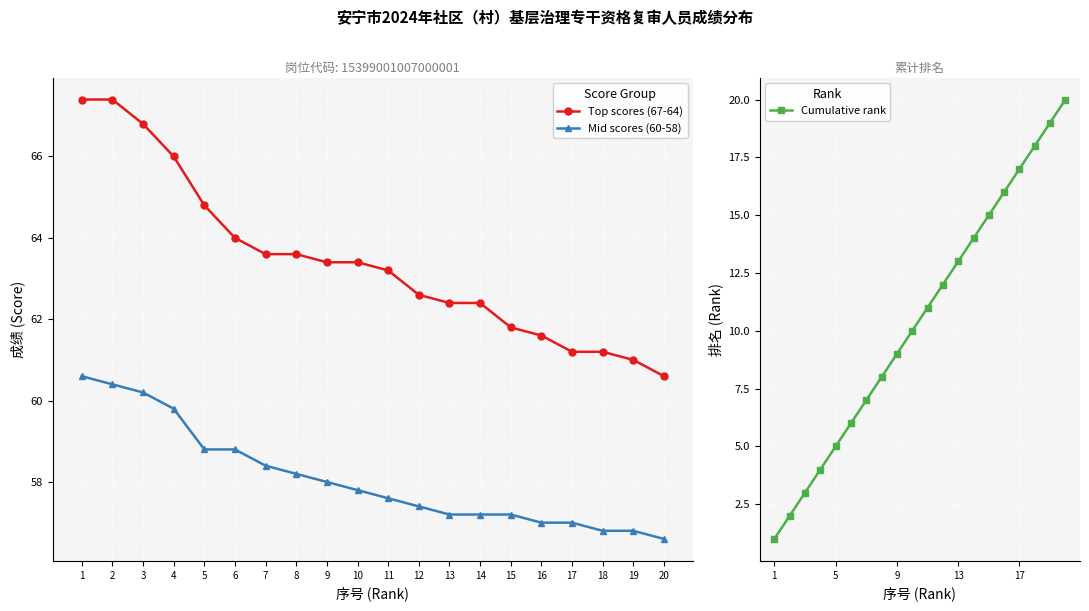

What value does the Mid scores (60-58) series have at 11?

57.6